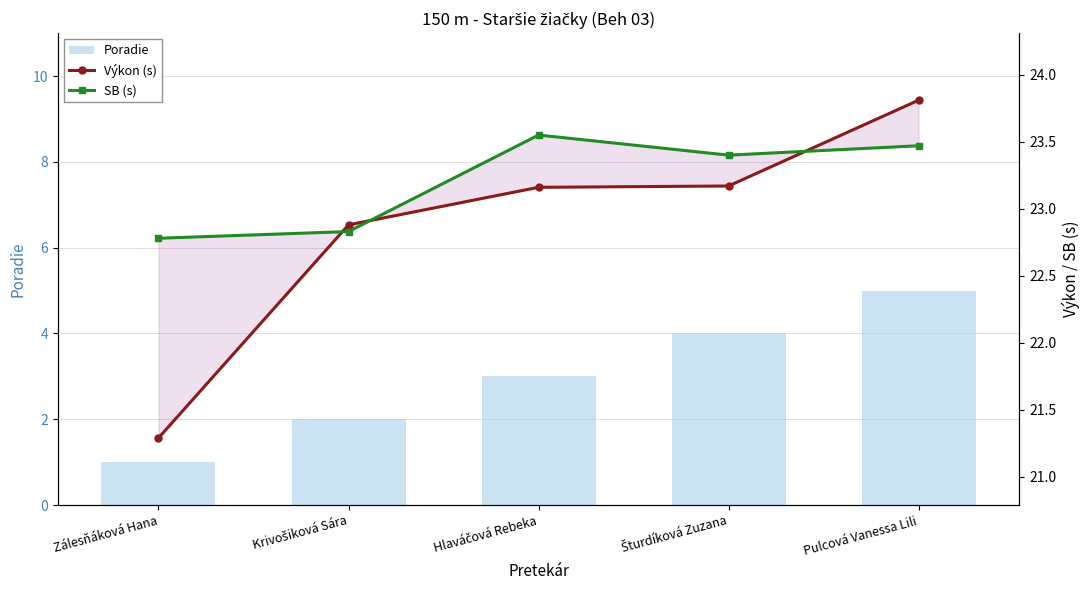

What is the difference between the second highest and minimum values in the Poradie series?

3.0